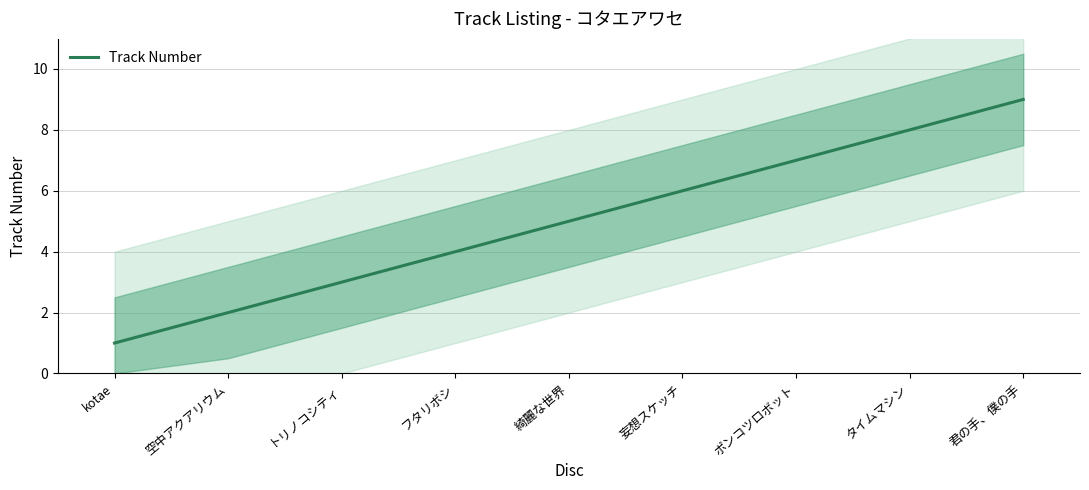

Reading left to right, extract all data points from this chart.

kotae=1	空中アクアリウム=2	トリノコシティ=3	フタリボシ=4	綺麗な世界=5	妄想スケッチ=6	ポンコツロボット=7	タイムマシン=8	君の手、僕の手=9